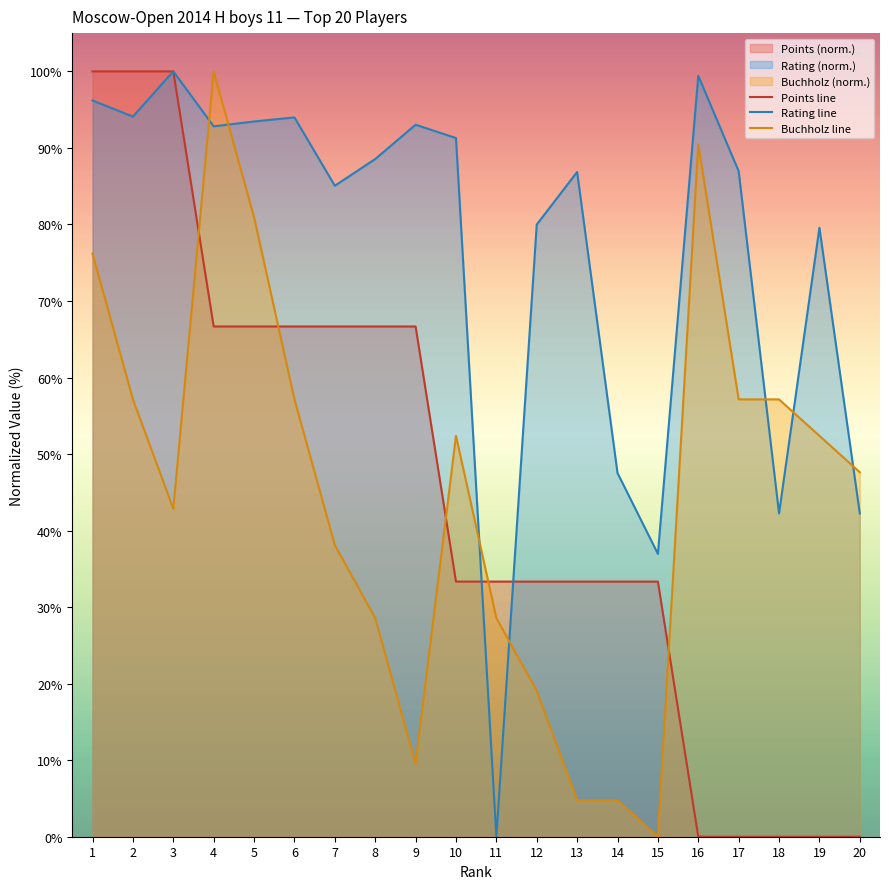

Reading right to left, list all the values displayed in this chart.

Points line: 20=0.0	19=0.0	18=0.0	17=0.0	16=0.0	15=33.3	14=33.3	13=33.3	12=33.3	11=33.3	10=33.3	9=66.7	8=66.7	7=66.7	6=66.7	5=66.7	4=66.7	3=100.0	2=100.0	1=100.0
Rating line: 20=42.2	19=79.6	18=42.2	17=87.0	16=99.4	15=37.0	14=47.5	13=86.9	12=80.0	11=0.0	10=91.3	9=93.0	8=88.5	7=85.1	6=94.0	5=93.5	4=92.8	3=100.0	2=94.1	1=96.2
Buchholz line: 20=47.6	19=52.4	18=57.1	17=57.1	16=90.5	15=0.0	14=4.8	13=4.8	12=19.0	11=28.6	10=52.4	9=9.5	8=28.6	7=38.1	6=57.1	5=81.0	4=100.0	3=42.9	2=57.1	1=76.2